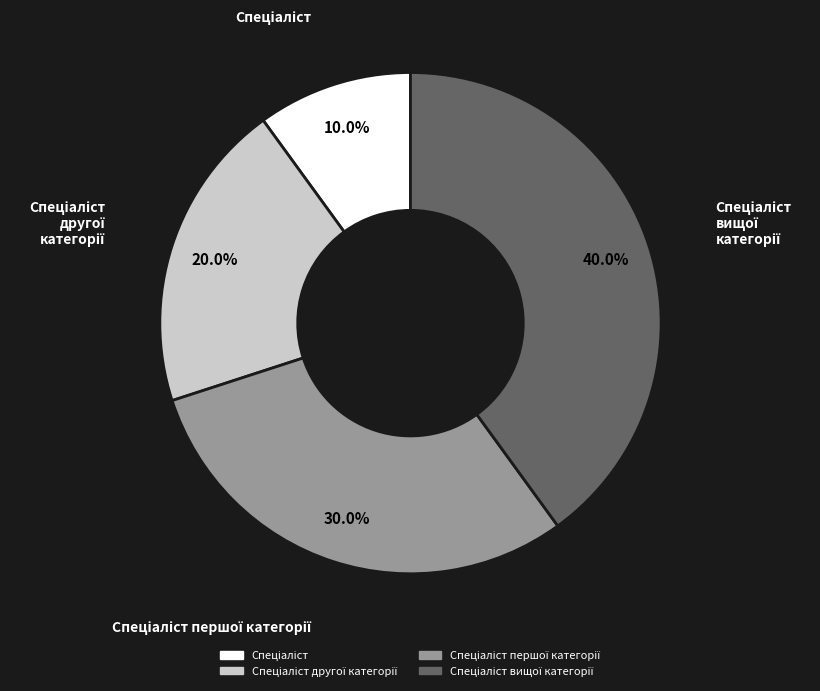

Does any single category account for the majority?

No